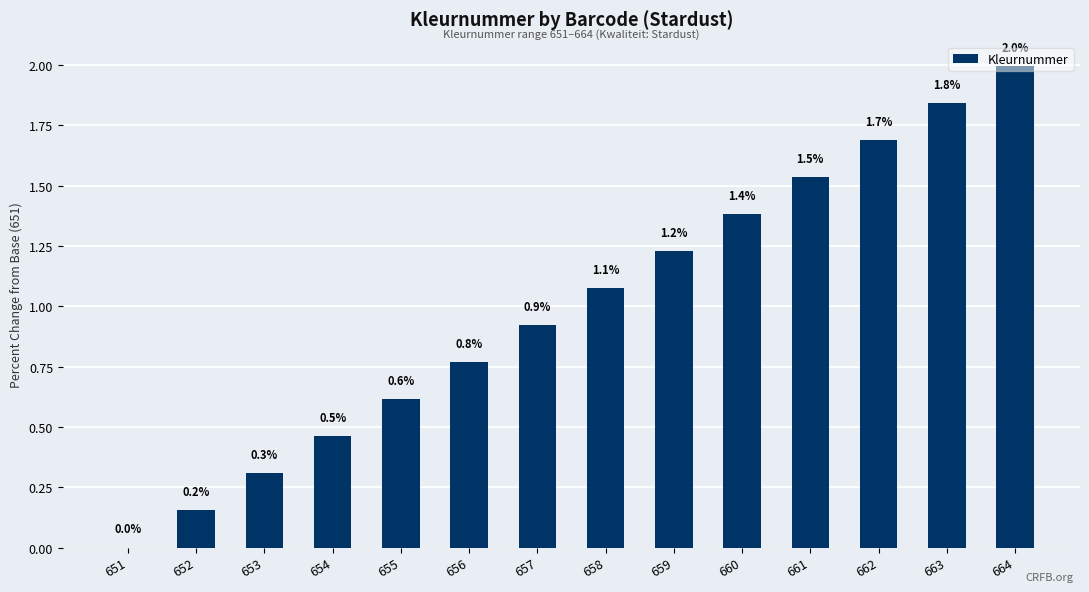

Is it true that the value at 655 is 0.6?

True